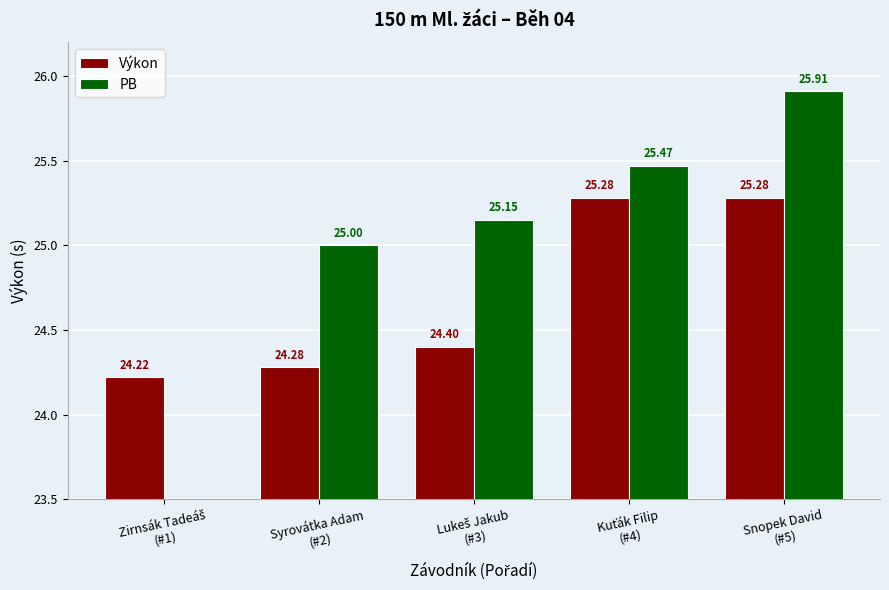

The value of Výkon at Snopek David
(#5) is 25.3. True or false?

True